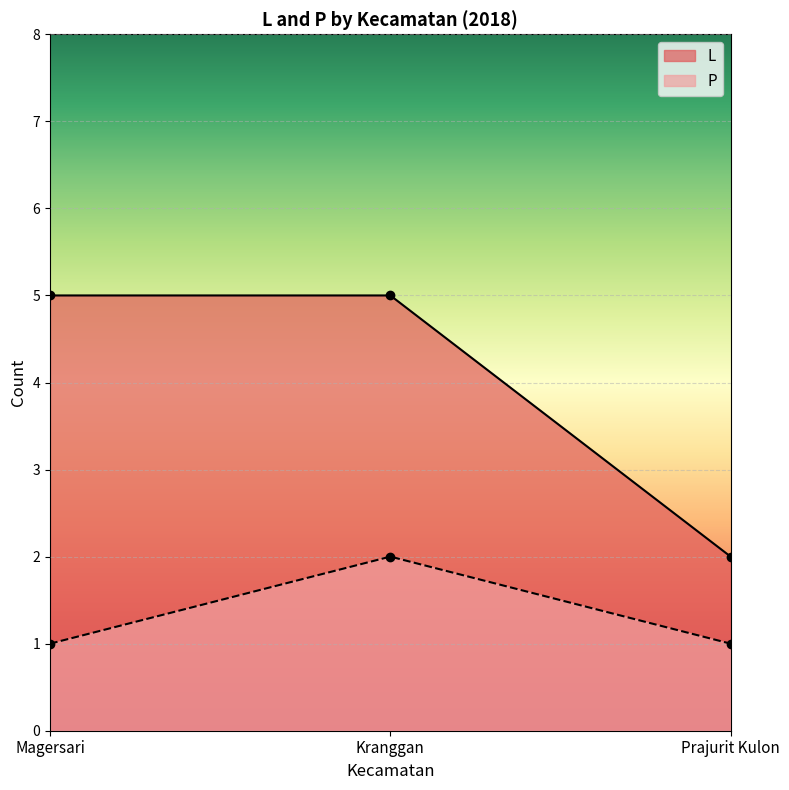

What is the average value of the P series?

1